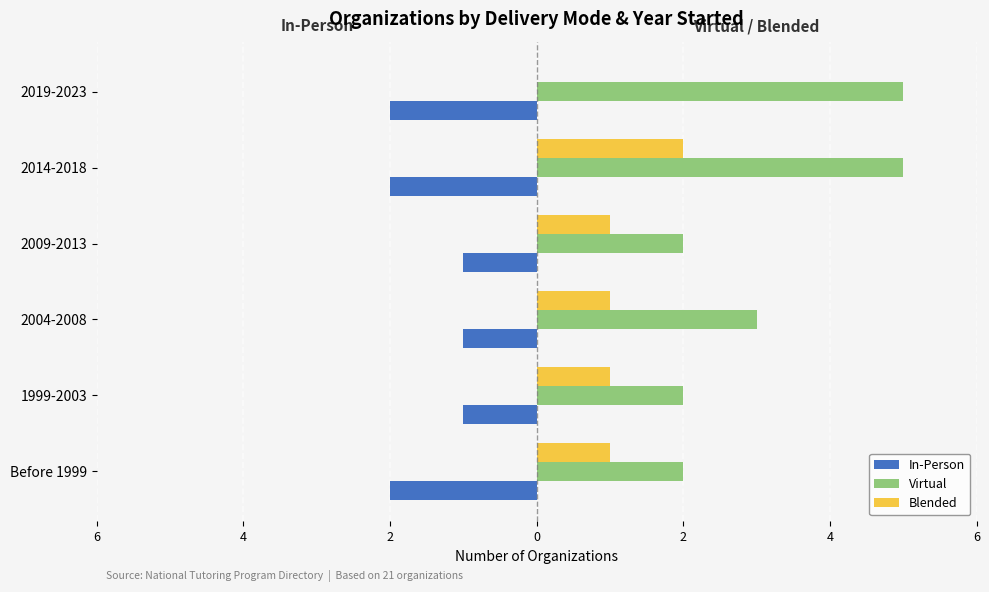

List the series in order of their peak value, lowest first.

In-Person, Blended, Virtual